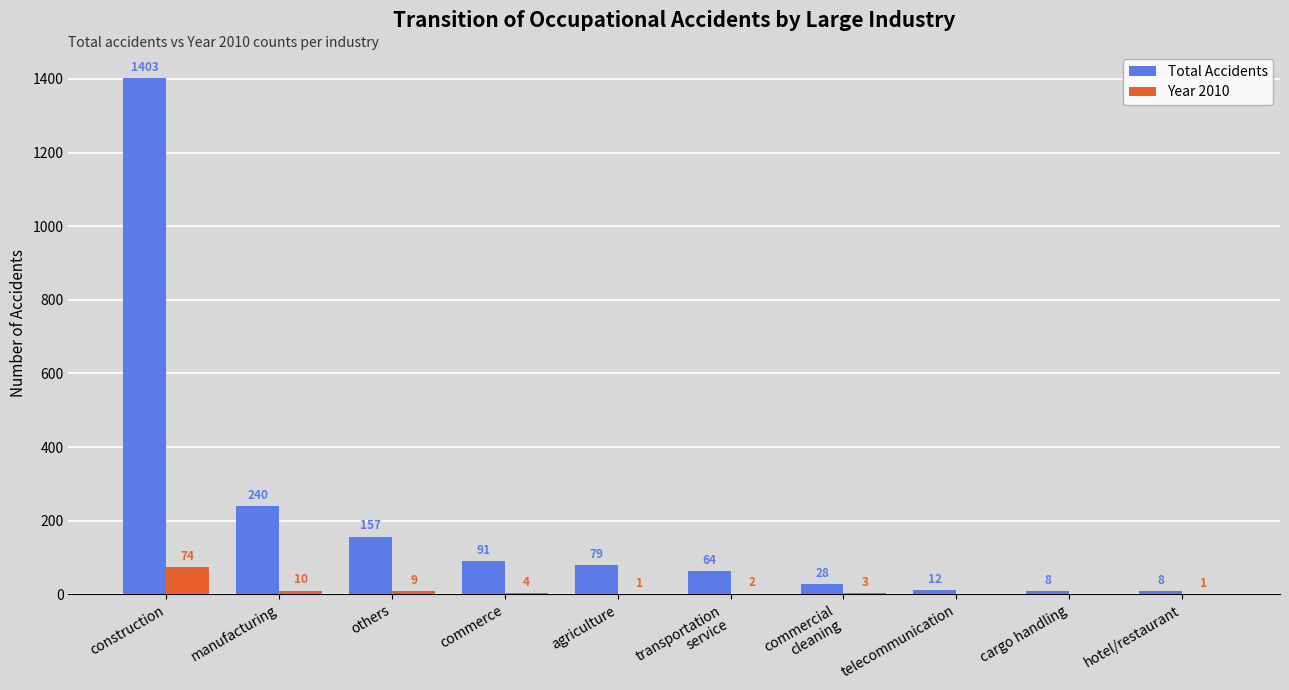

Which series has the largest range (max minus min)?

Total Accidents